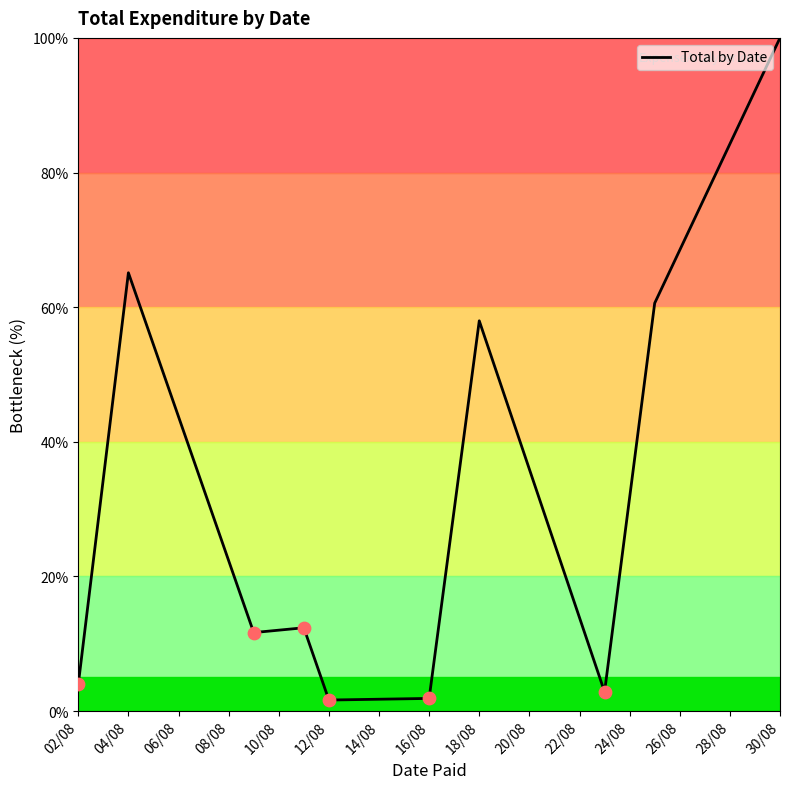

What is the difference between the maximum and minimum values?

98.4